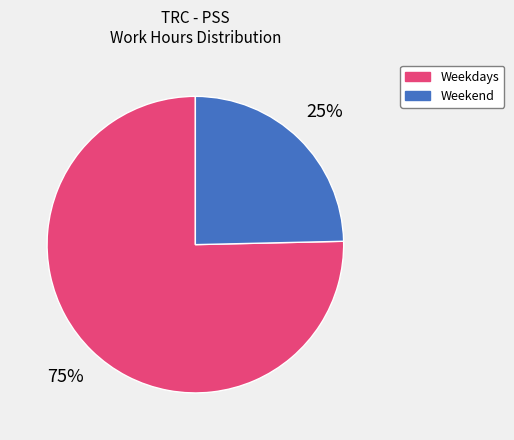

How many segments does this pie chart have?

2